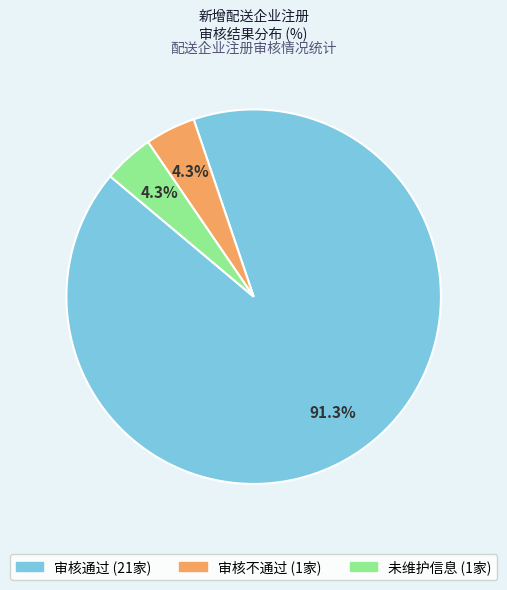

To the nearest percent, what portion does 未维护信息 represent?

4%